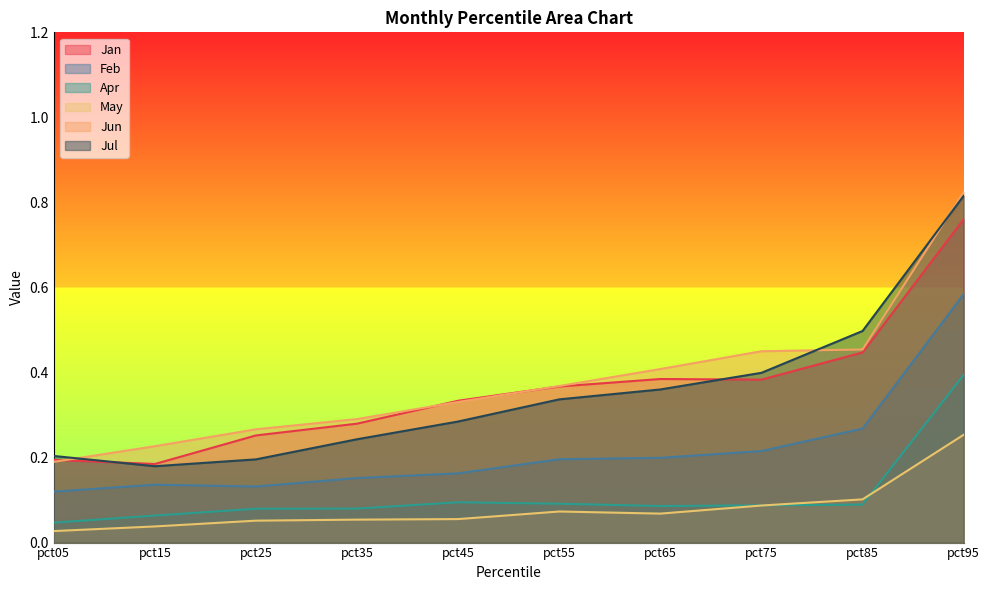

List the labels in order of Jul value, largest first.

pct95, pct85, pct75, pct65, pct55, pct45, pct35, pct05, pct25, pct15